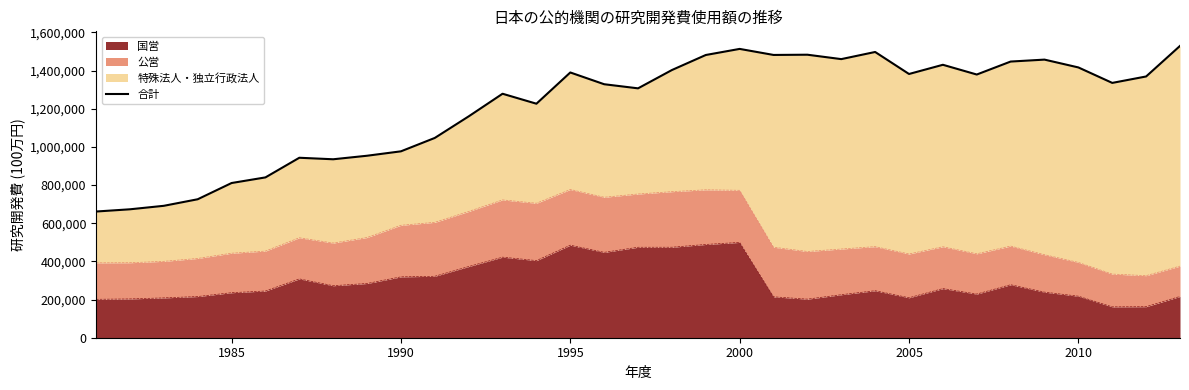

How many categories are shown in the chart?

33